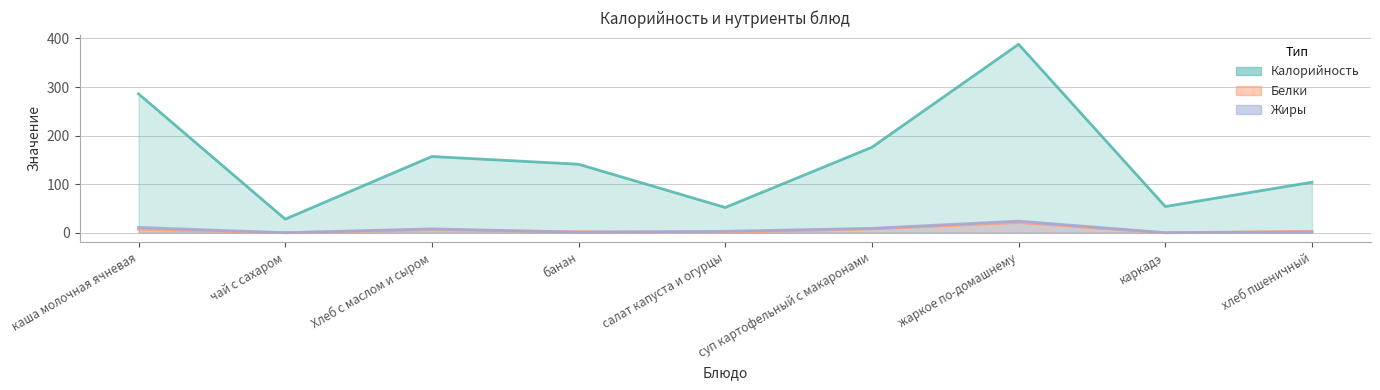

What position from the left is каша молочная ячневая?

1